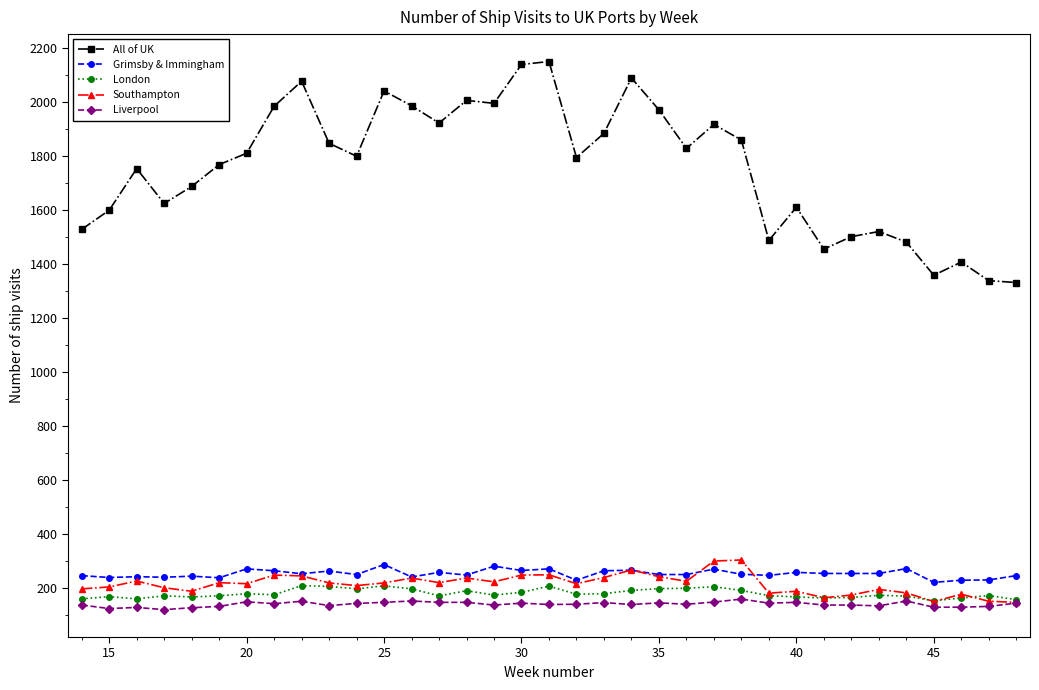

What are all the series names shown in the legend?

All of UK, Grimsby & Immingham, London, Southampton, Liverpool